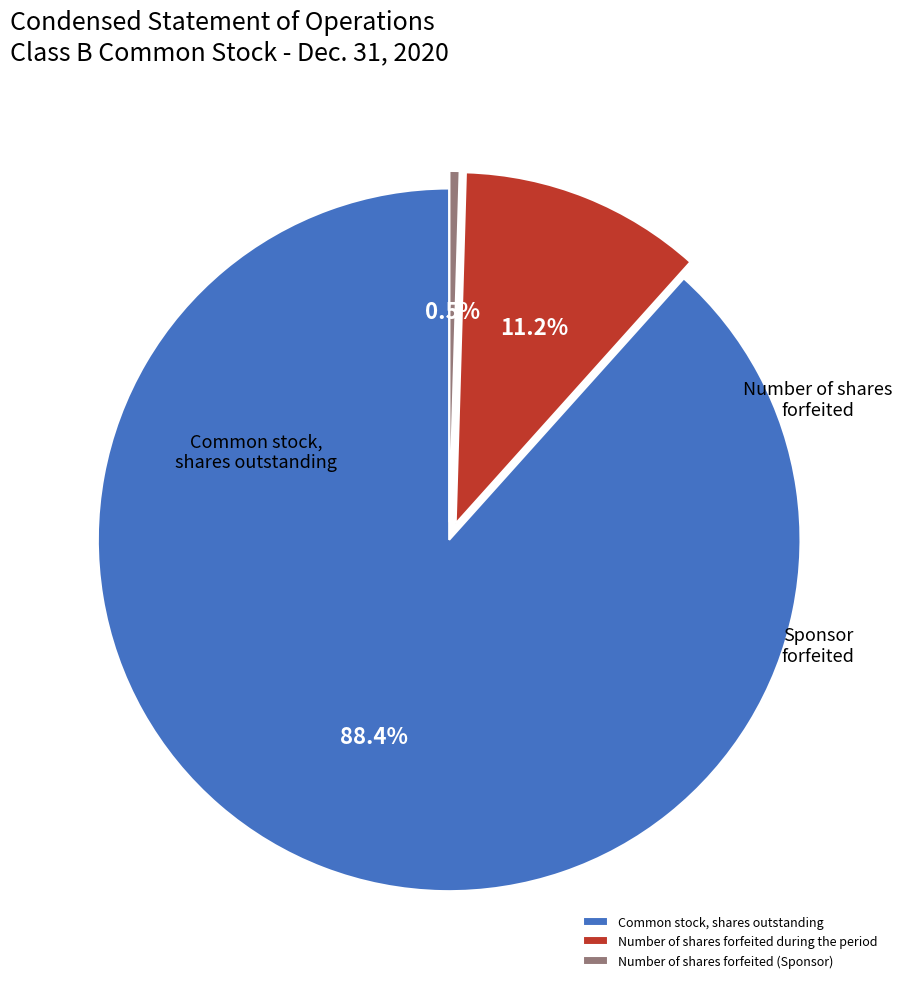

What percentage is the Common stock, shares outstanding slice, to the nearest percent?

88%